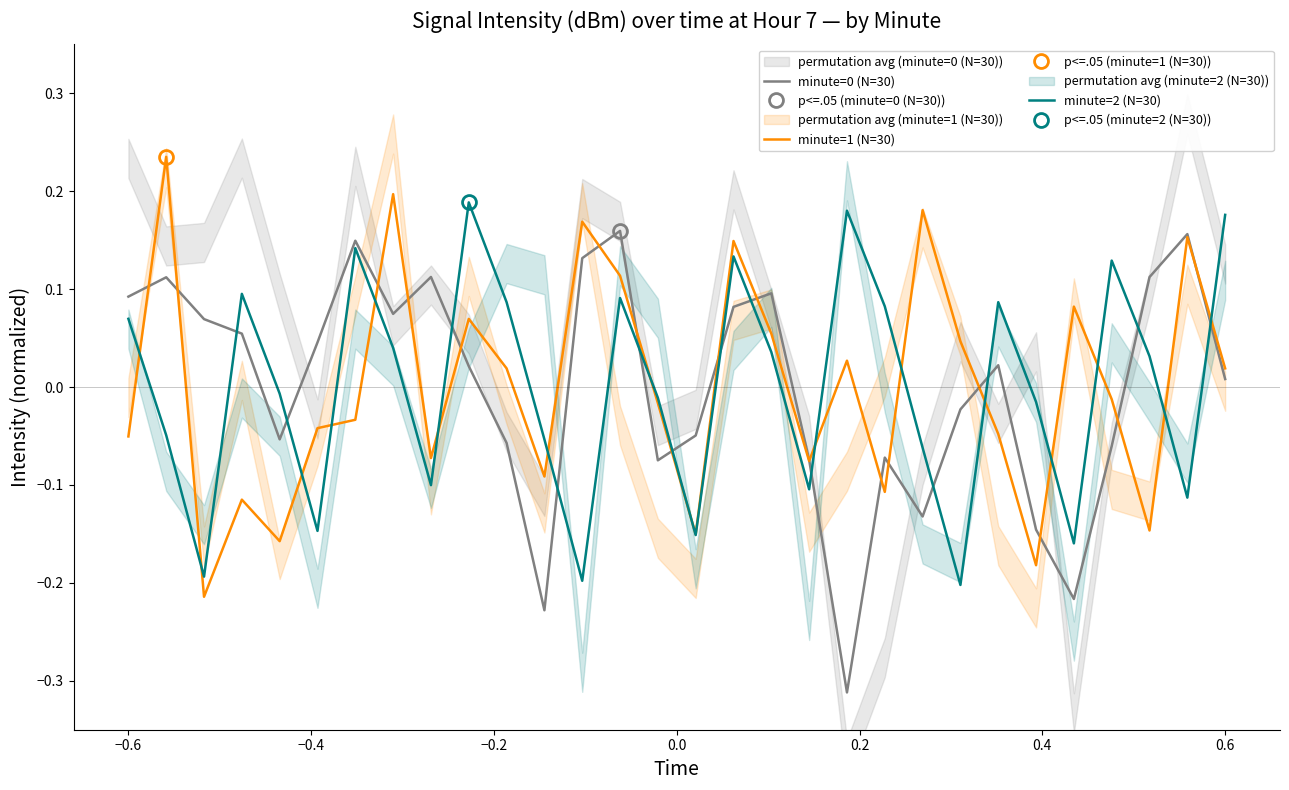

Which series ends up on top after the final intersection of minute=0 (N=30) and minute=2 (N=30)?

minute=2 (N=30)